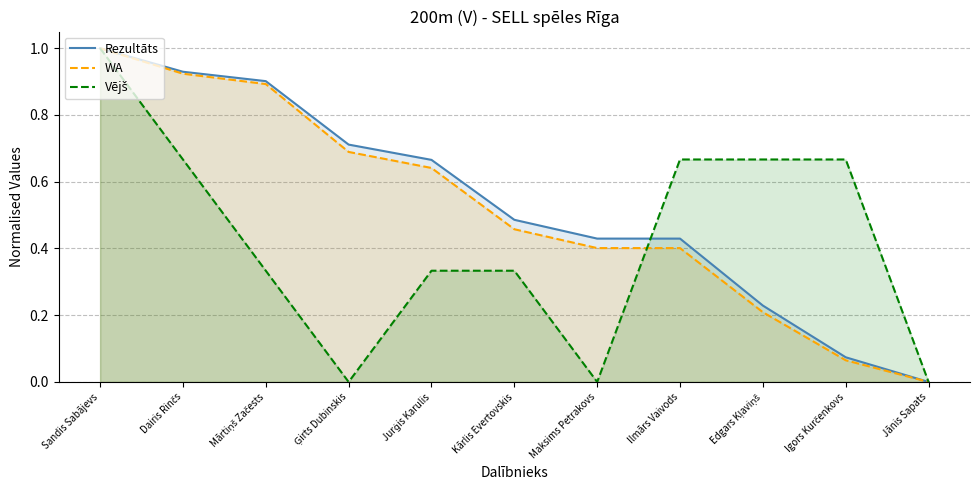

What is the difference between the maximum and minimum values in the Rezultāts series?

1.0